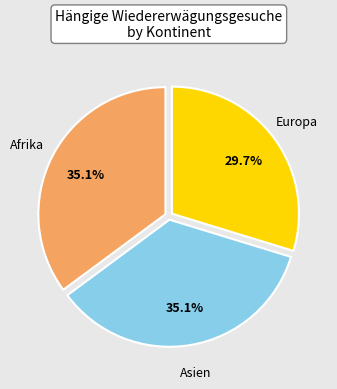

What percentage is NOT represented by Europa?

70.3%